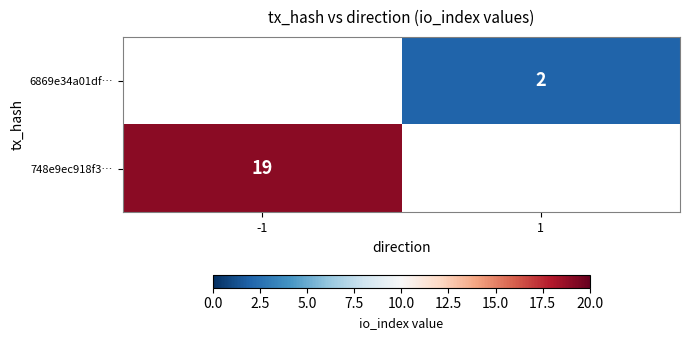

The value of 748e9ec918f3… at -1 is 19. True or false?

True